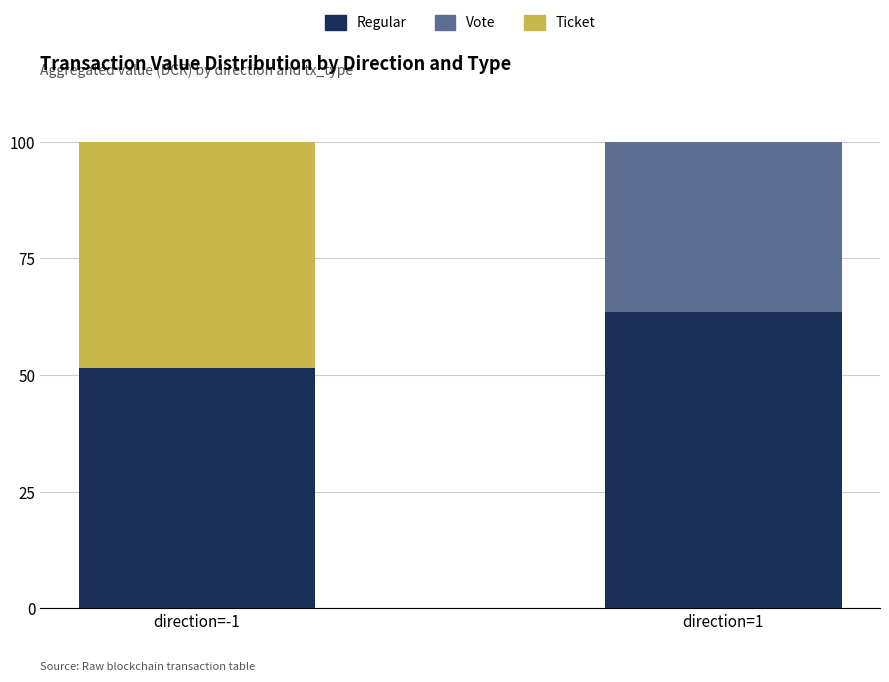

How many data points does each series have?

2